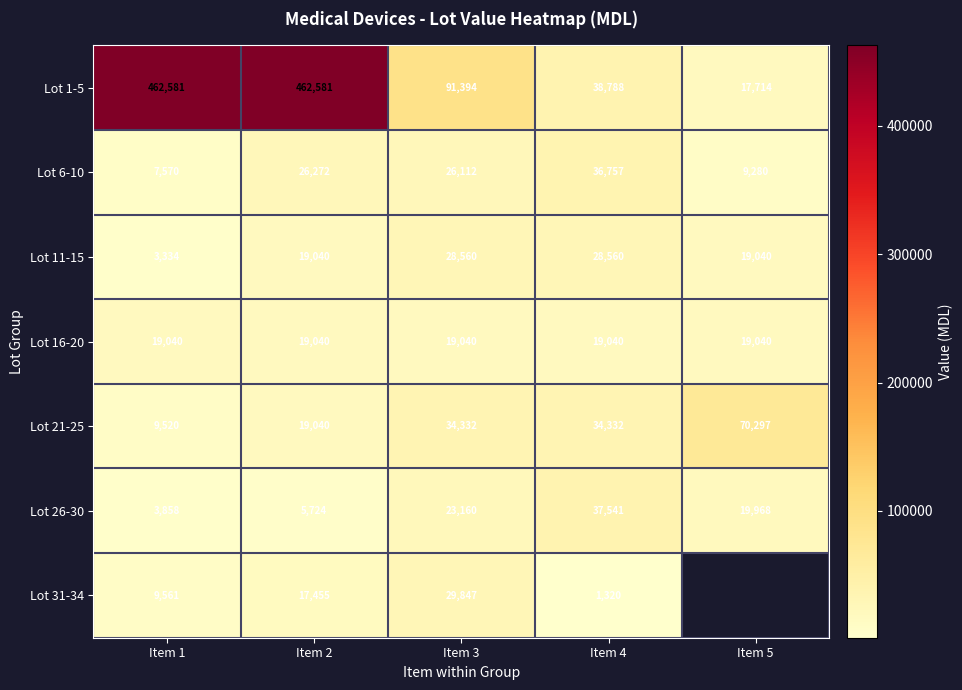

True or false: Lot 21-25 has a value of 19040 at Item 2.

True